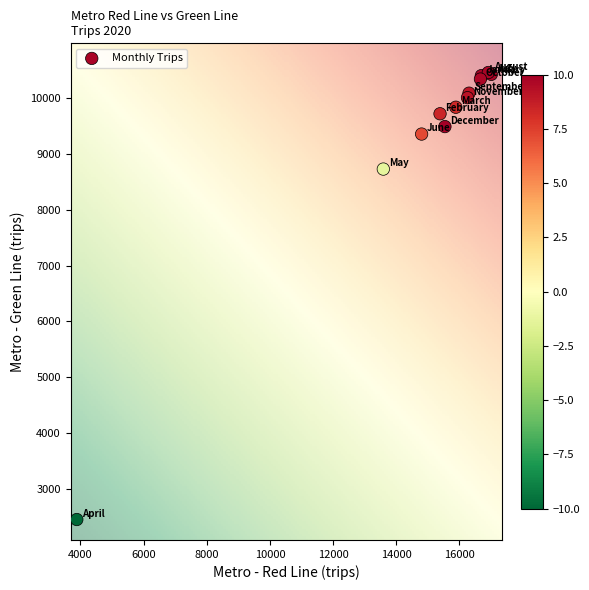

What Y value in the scatter plot is closest to 6453?

8730